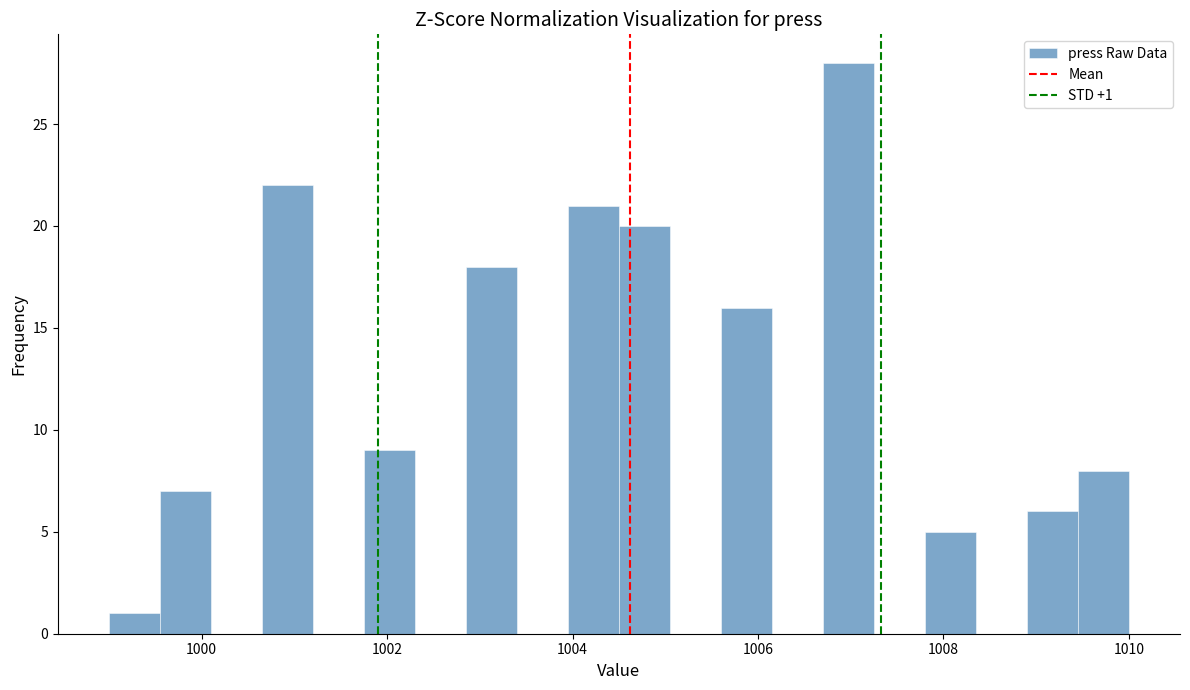

Read against the x-axis, roughly where is the centre of the tallest bar?

1007.0